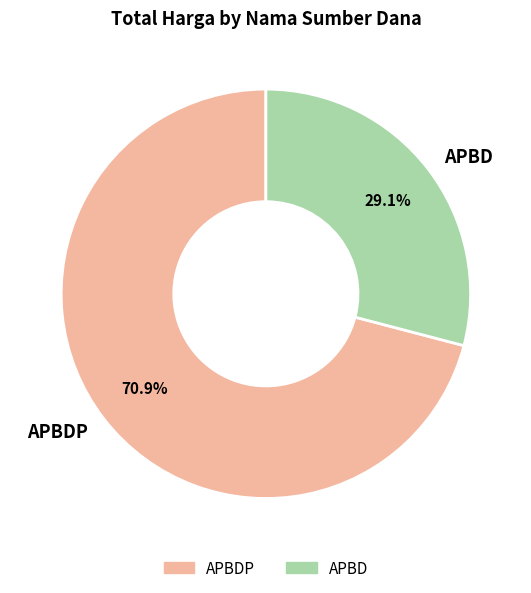

Does any single category account for the majority?

Yes